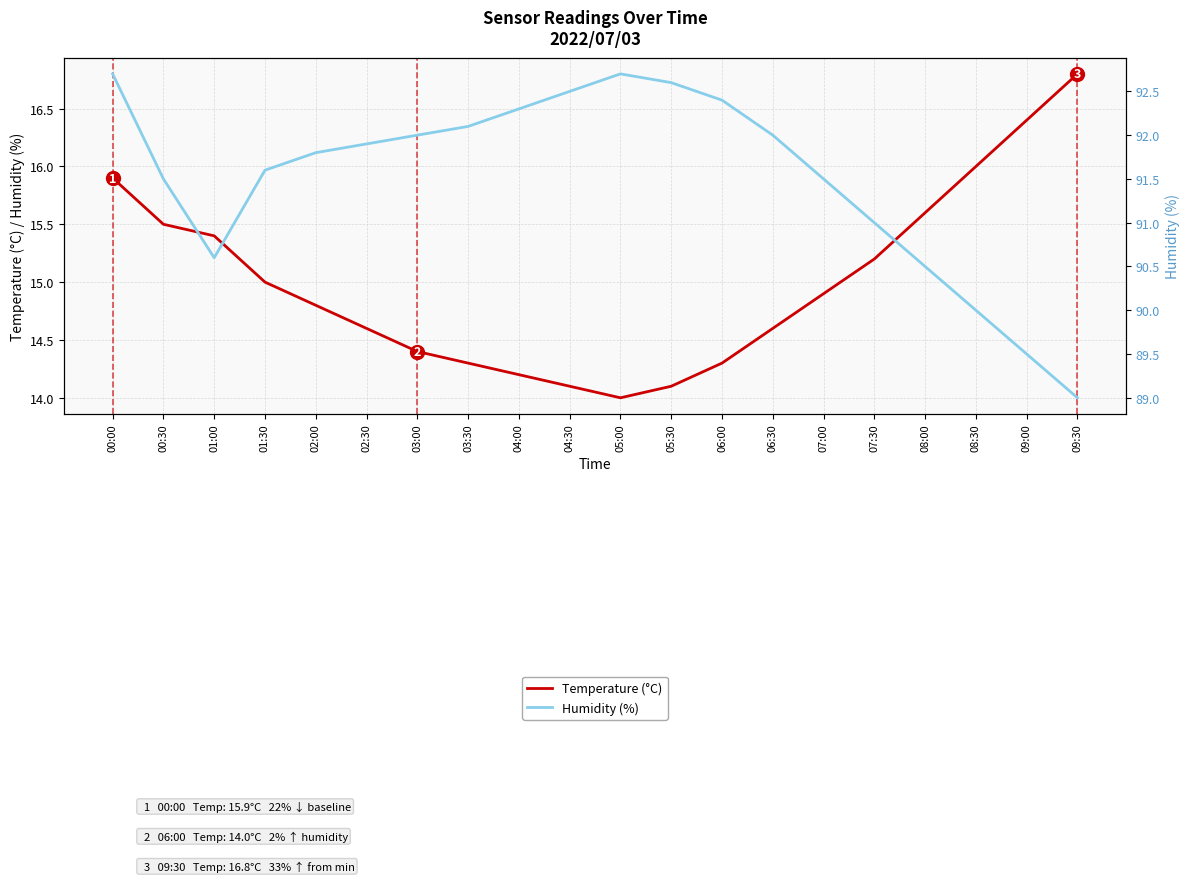

What is the difference between the Temperature (°C) values at 02:00 and 04:30?

0.7